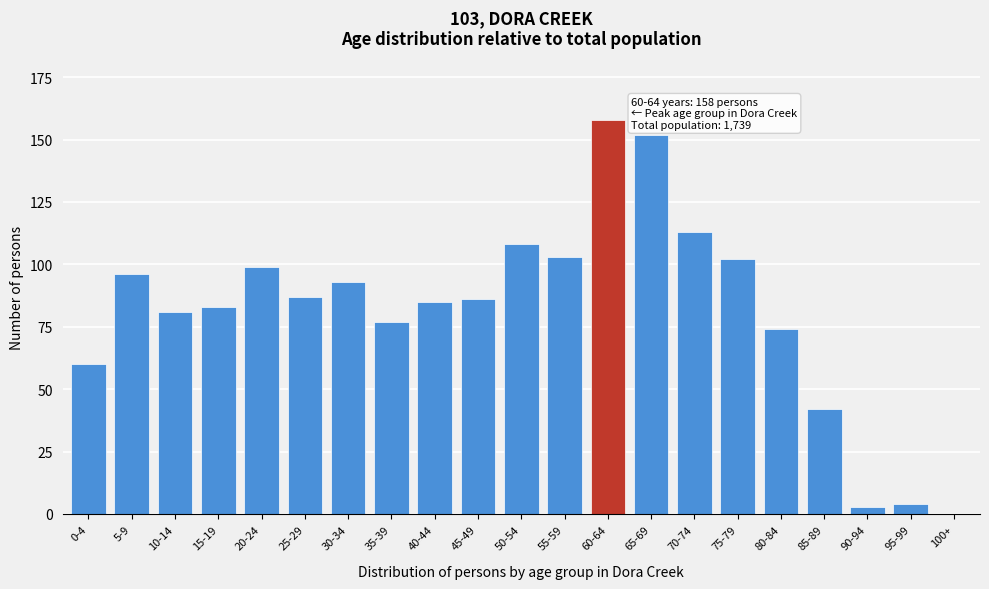

Reading left to right, transcribe all the data shown in this chart.

0-4=60	5-9=96	10-14=81	15-19=83	20-24=99	25-29=87	30-34=93	35-39=77	40-44=85	45-49=86	50-54=108	55-59=103	60-64=158	65-69=152	70-74=113	75-79=102	80-84=74	85-89=42	90-94=3	95-99=4	100+=0